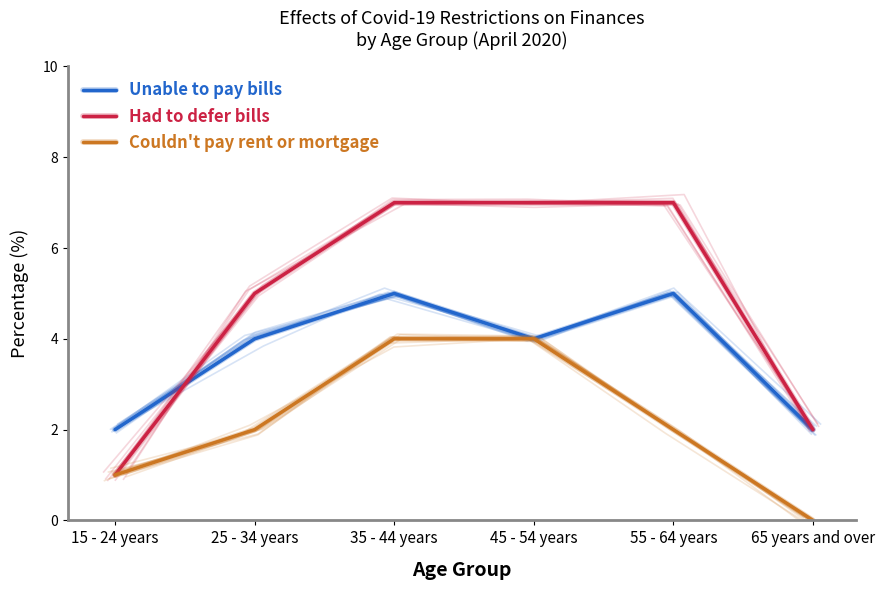

At how many categories does at least one series exceed 5?

3